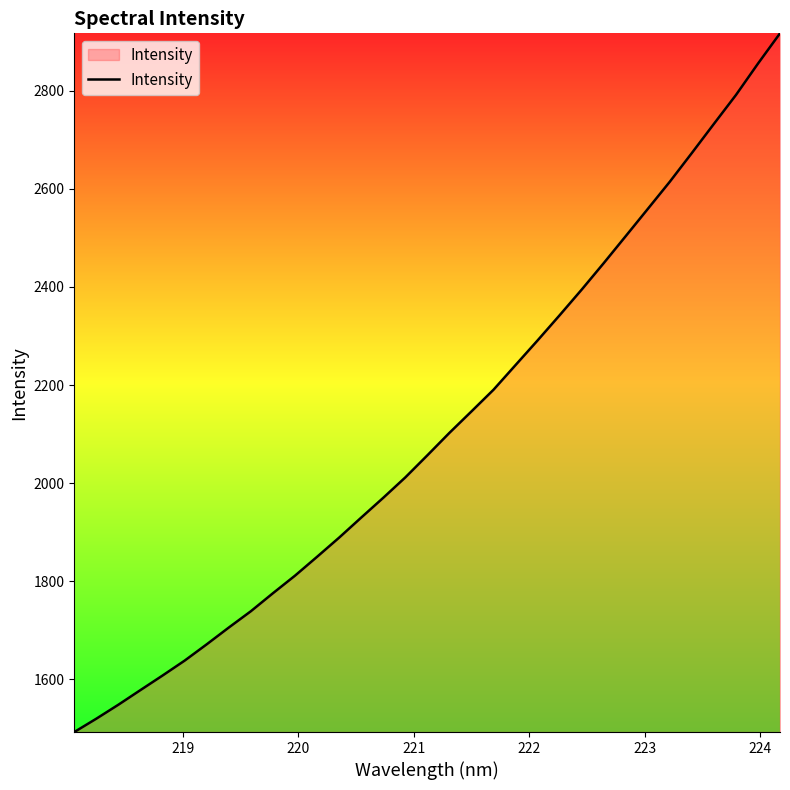

What is the greatest value displayed?

2916.8